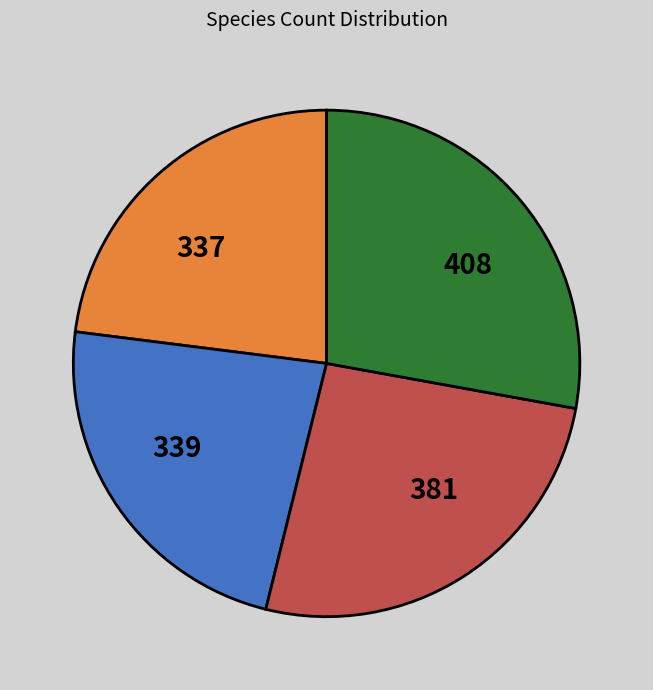

Approximately how many times larger is the value at 408 compared to 337?

1.2